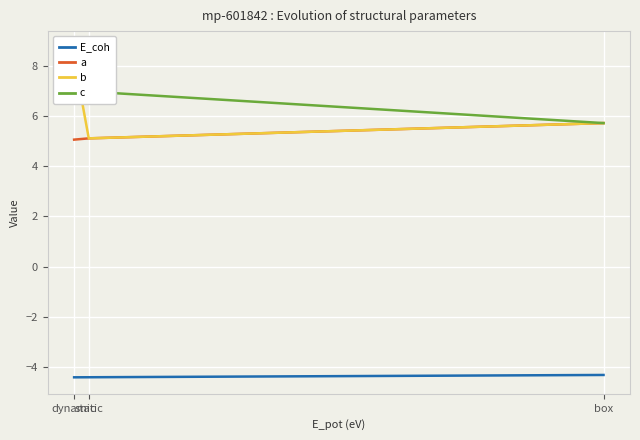

What is the minimum value shown in the chart?

-4.4